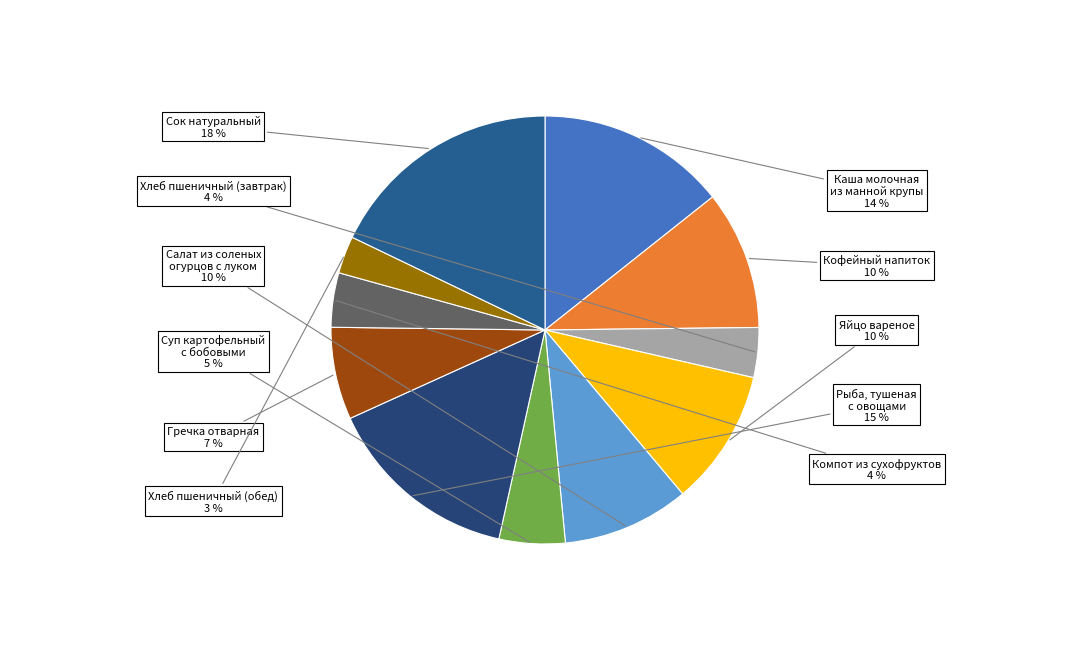

Count the number of slices in the pie.

11